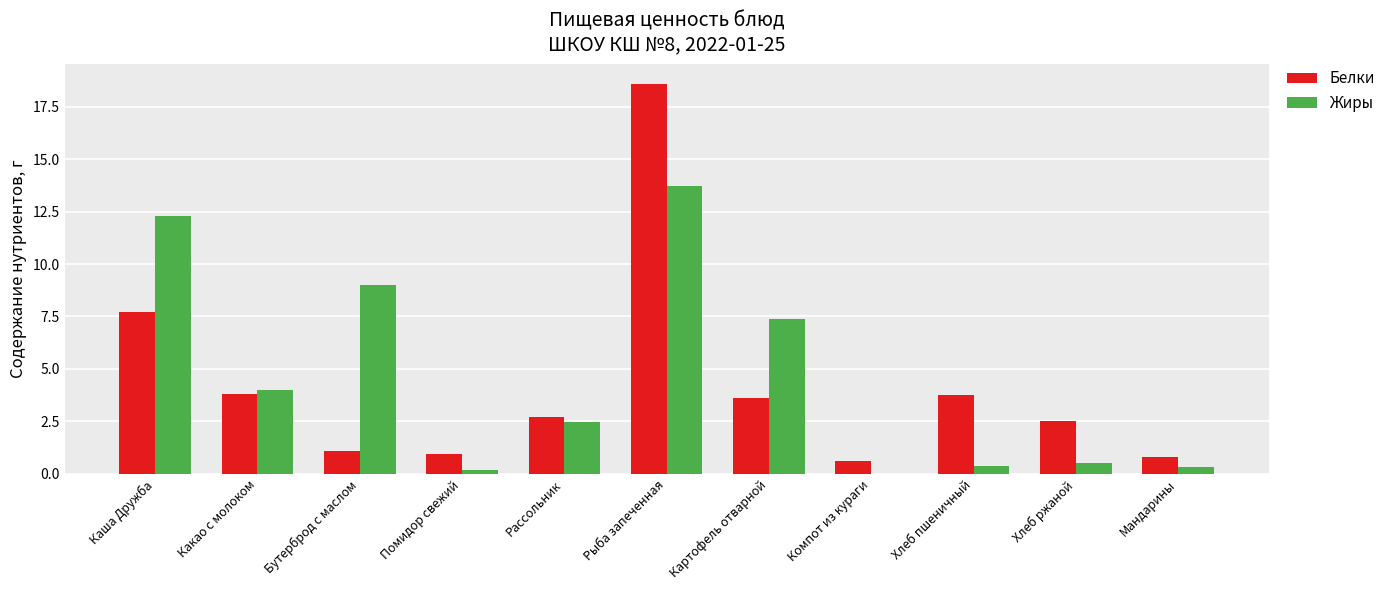

Is it true that Белки equals 8.6 at Рыба запеченная?

False